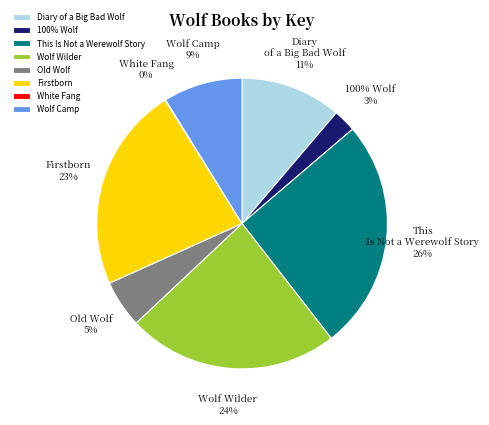

Between Wolf Camp and 100% Wolf, which is larger?

Wolf Camp